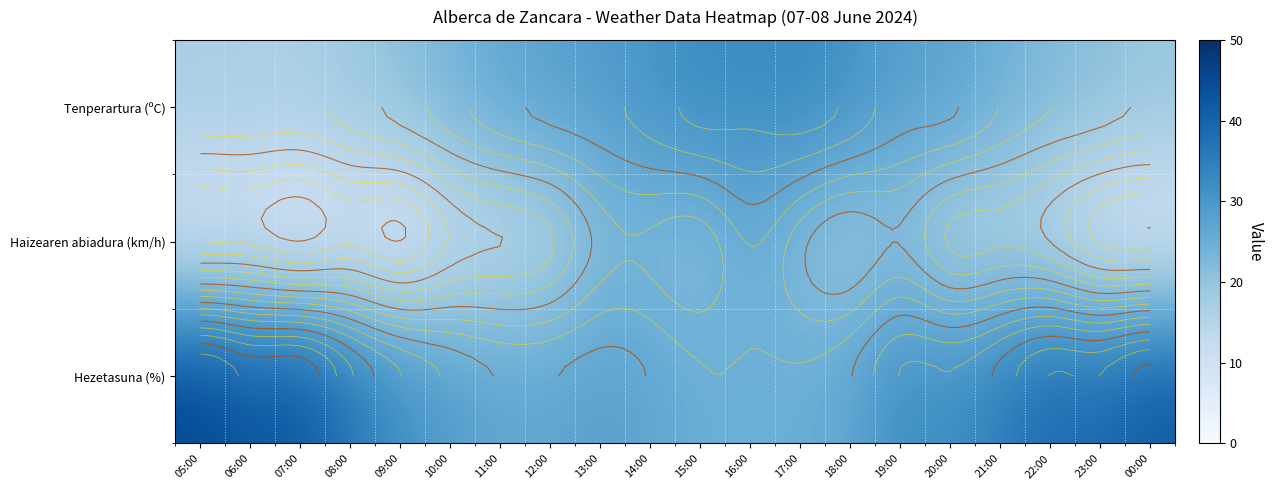

List the series in order of their peak value, lowest first.

Haizearen abiadura (km/h), Tenperartura (ºC), Hezetasuna (%)